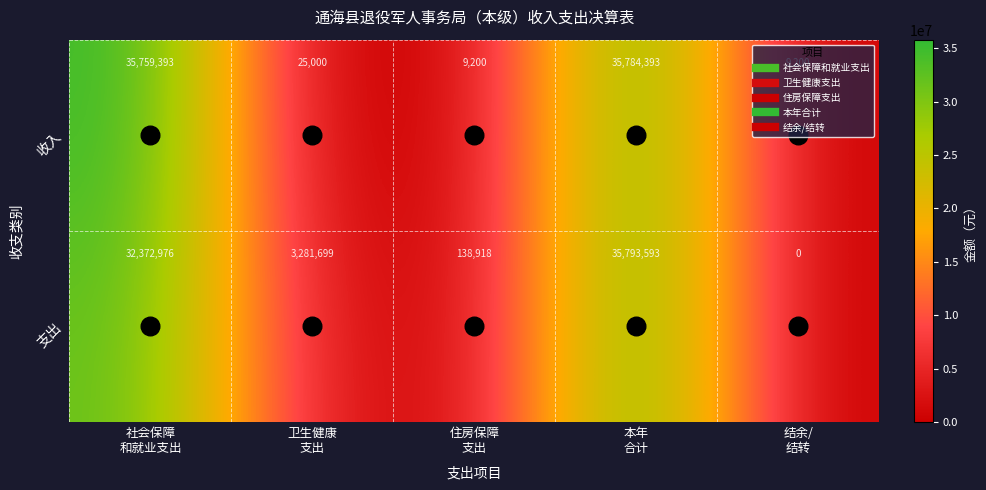

Which series has the widest spread of values?

支出